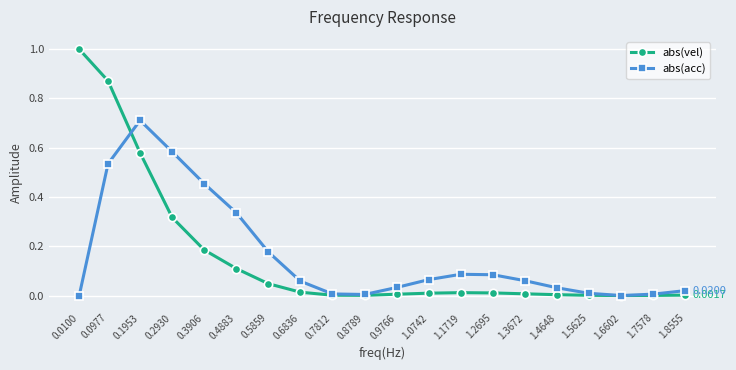

Which series has the widest spread of values?

abs(vel)